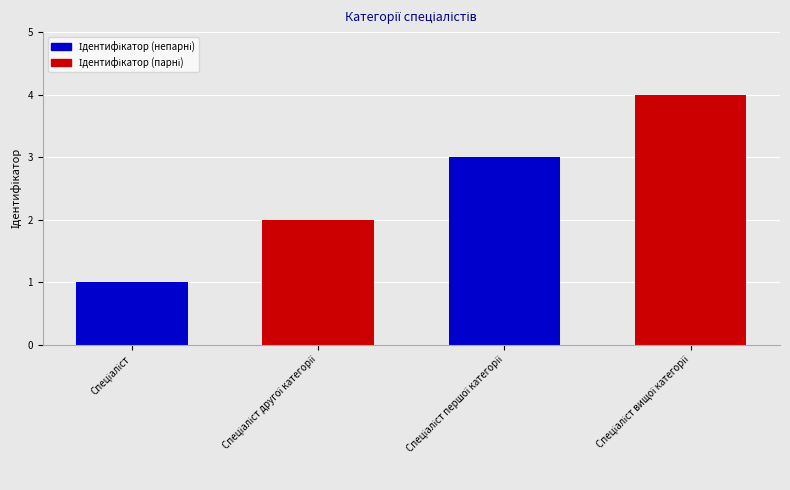

What is the difference between the maximum and minimum values?

3